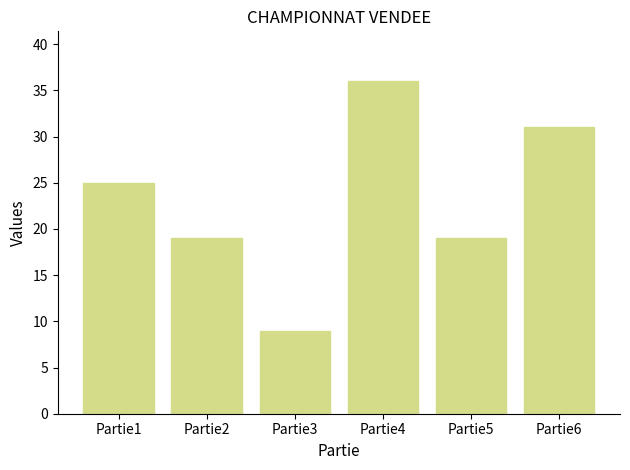

What is the change in value from Partie1 to Partie2?

-6